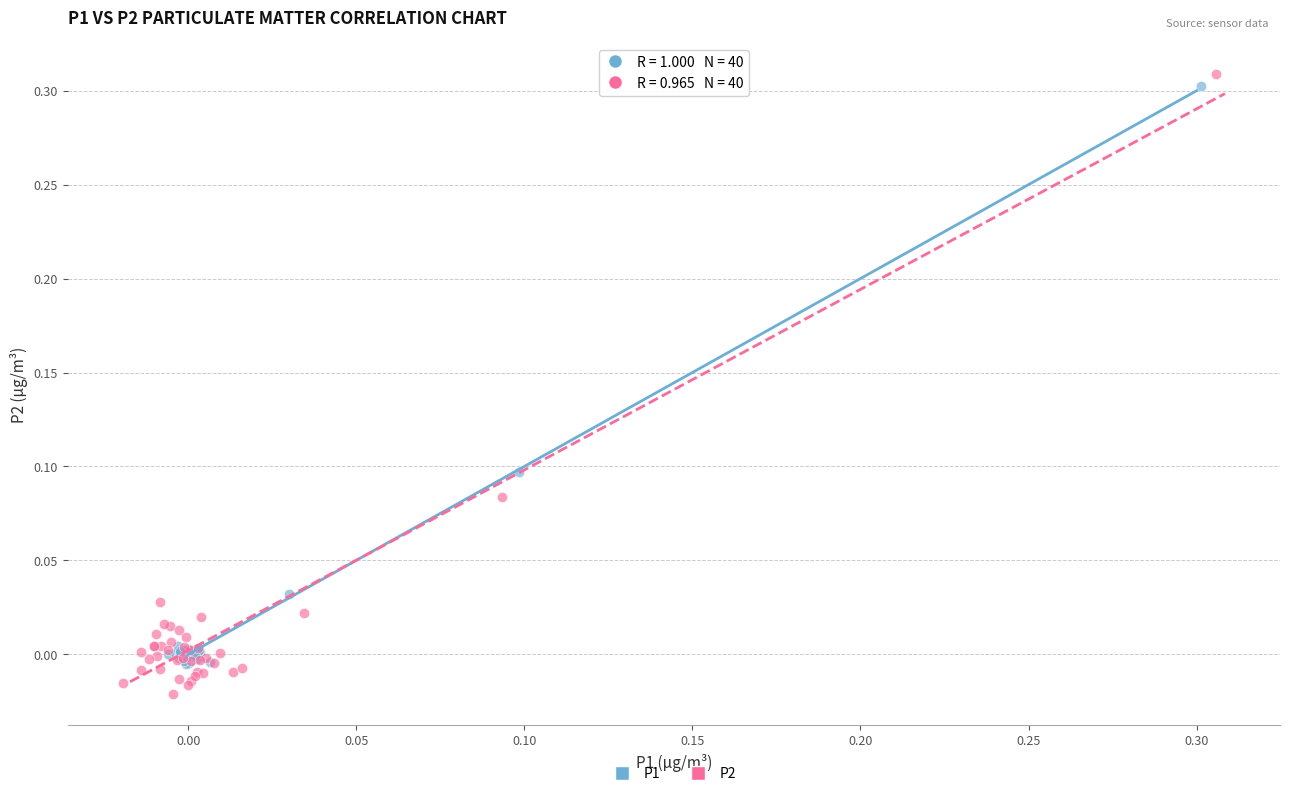

Which series has the widest spread of Y values?

P2